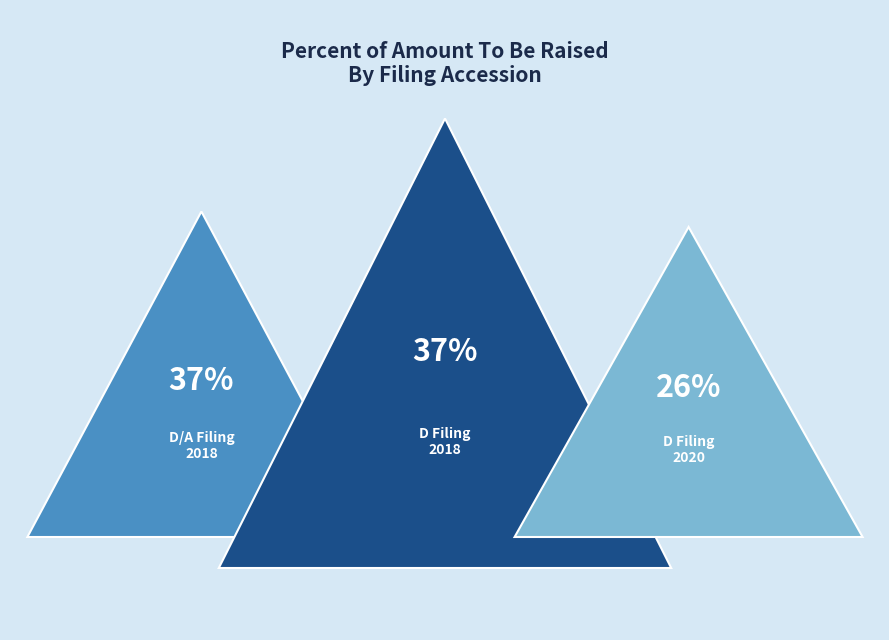

Combined, do 0001730621-18-000002 and 0001730621-20-000001 account for over 50%?

Yes